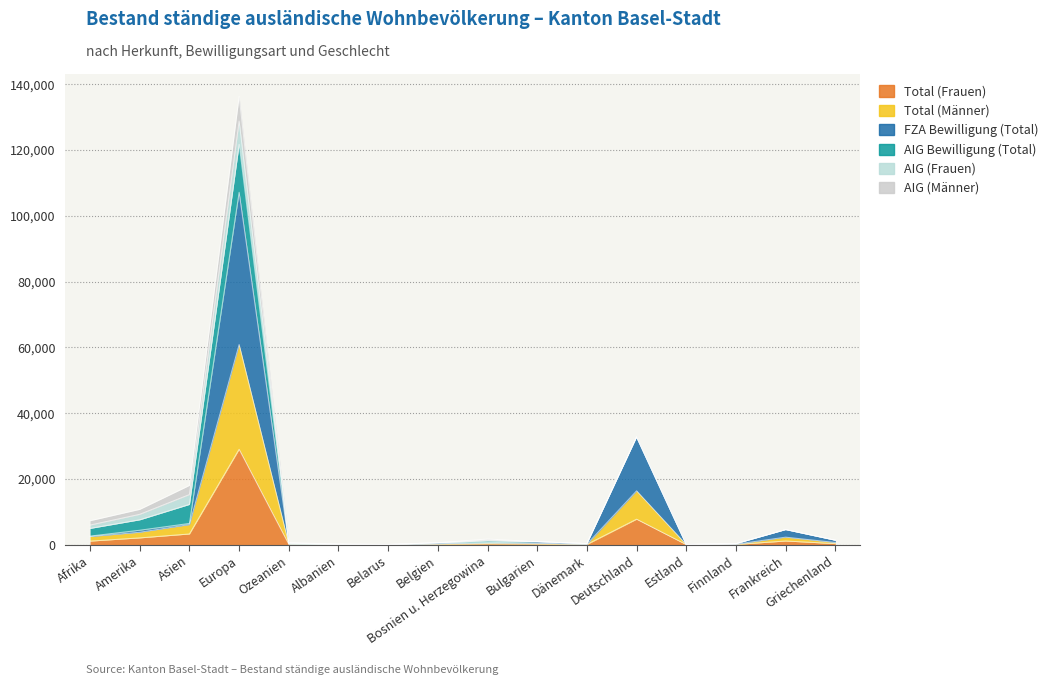

List the labels in order of Total (Männer) value, smallest first.

Belarus, Estland, Albanien, Finnland, Dänemark, Ozeanien, Belgien, Bulgarien, Bosnien u. Herzegowina, Griechenland, Frankreich, Afrika, Amerika, Asien, Deutschland, Europa